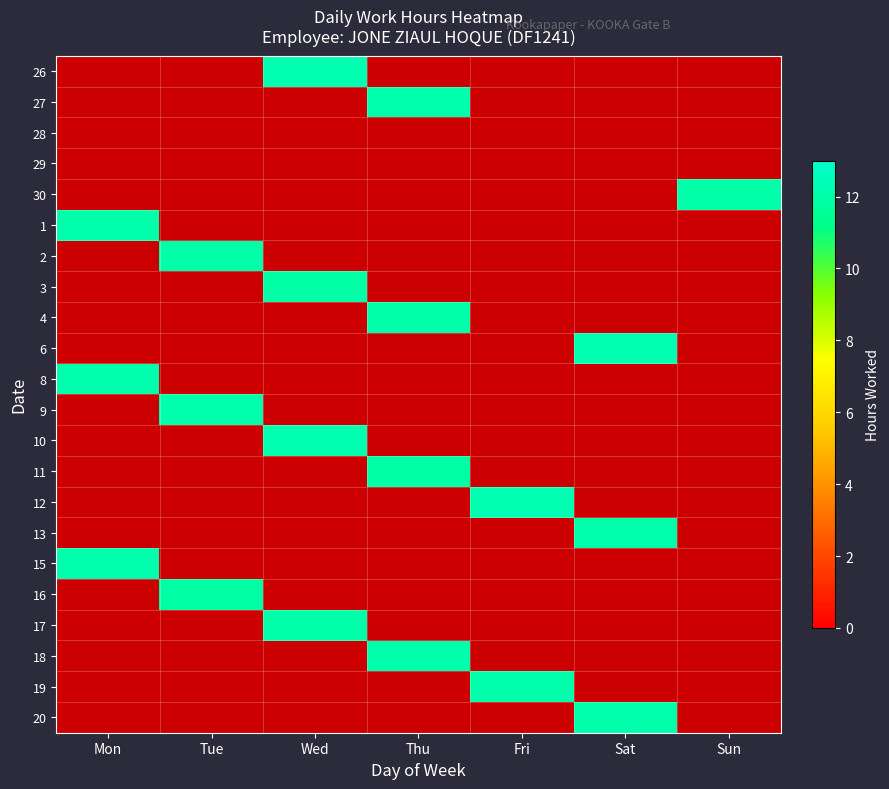

Between Fri and Tue, which is larger?

Tue